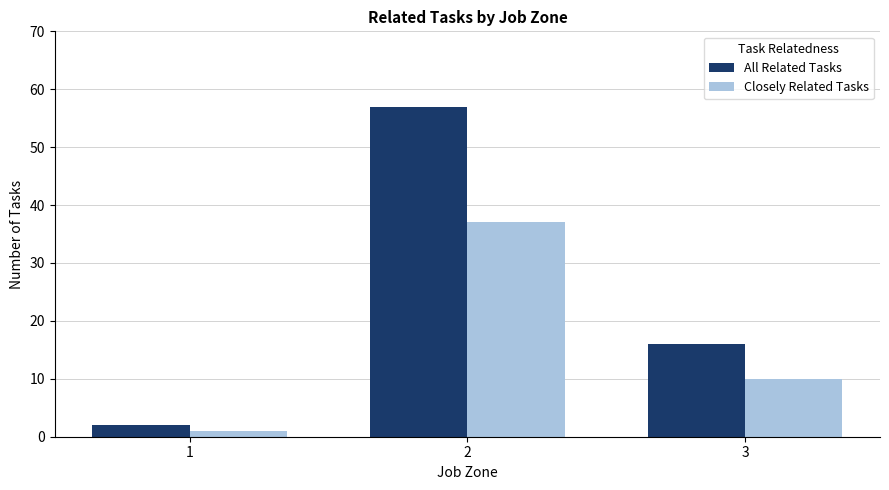

At which label does Closely Related Tasks reach its peak?

2